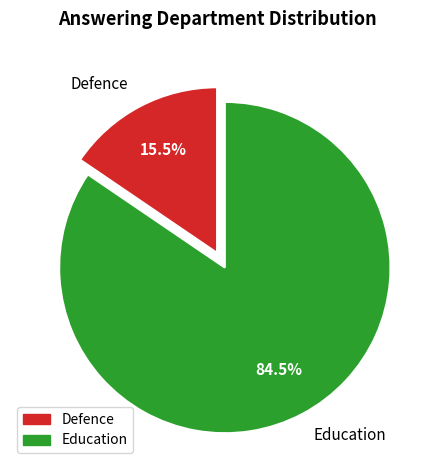

Which slice is the smallest?

Defence